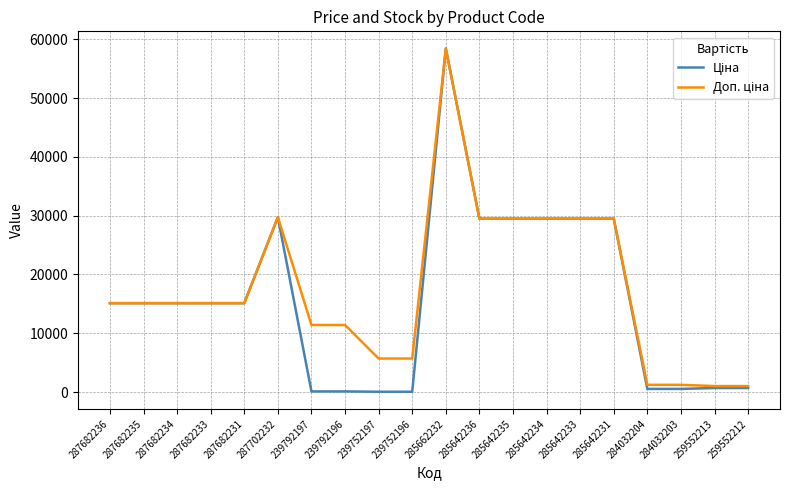

What is the total value across all series at 285642234?

58983.0